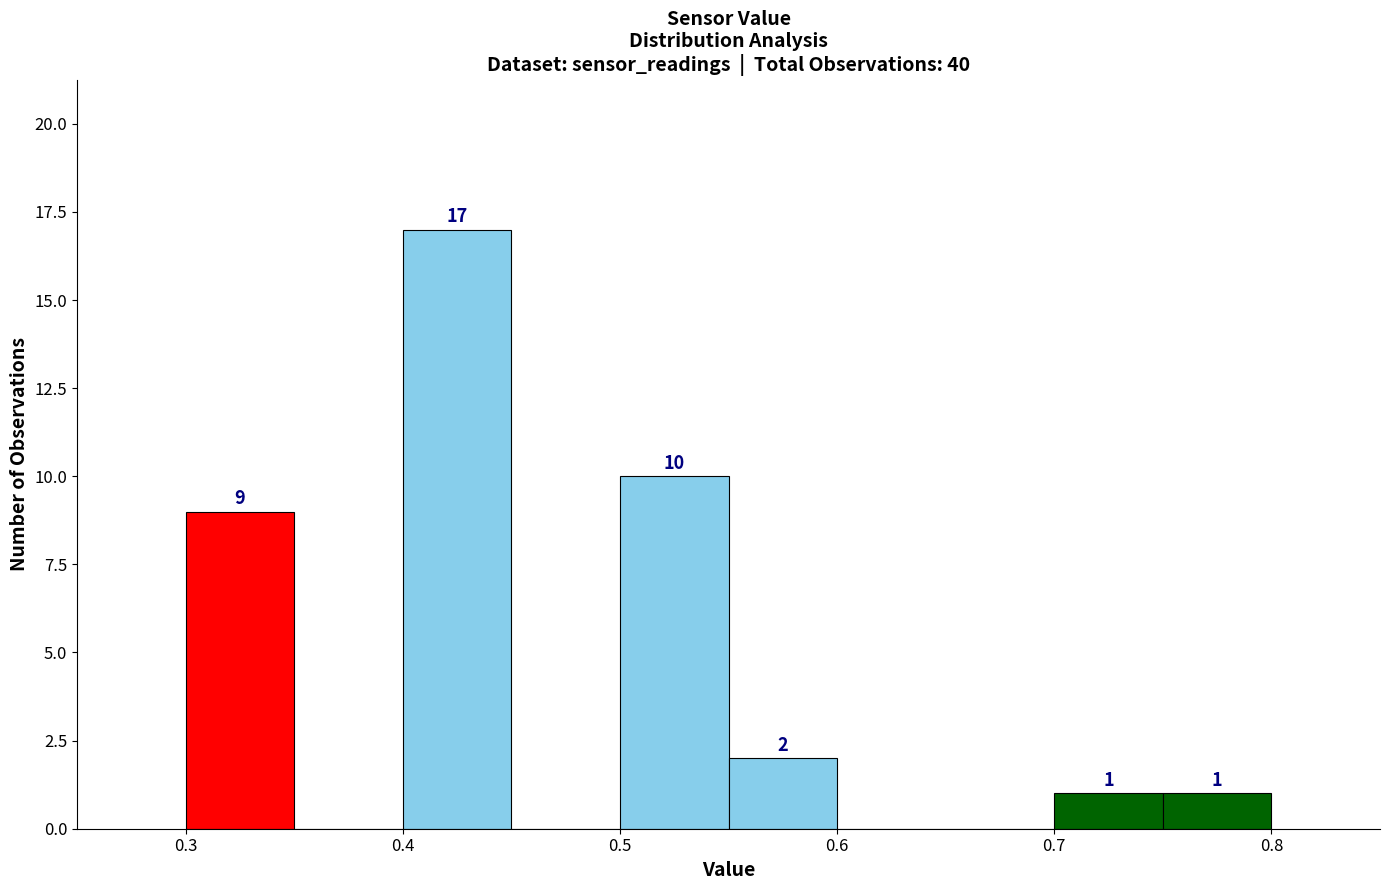

Over which range of the x-axis is the bar tallest?

0.40 to 0.45